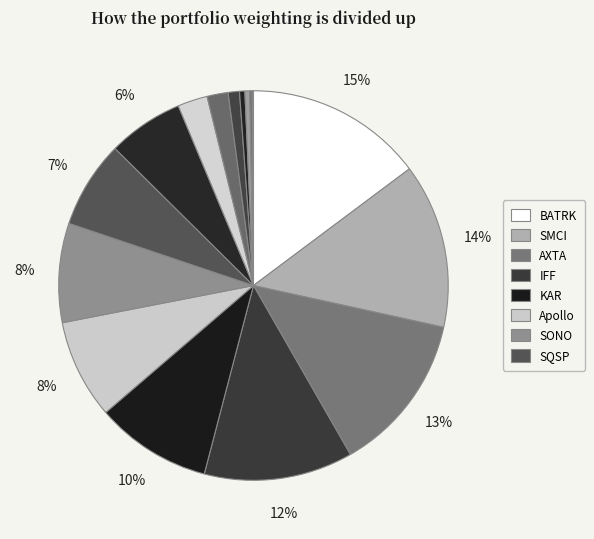

Which category has the smallest portion of the pie?

ROVER